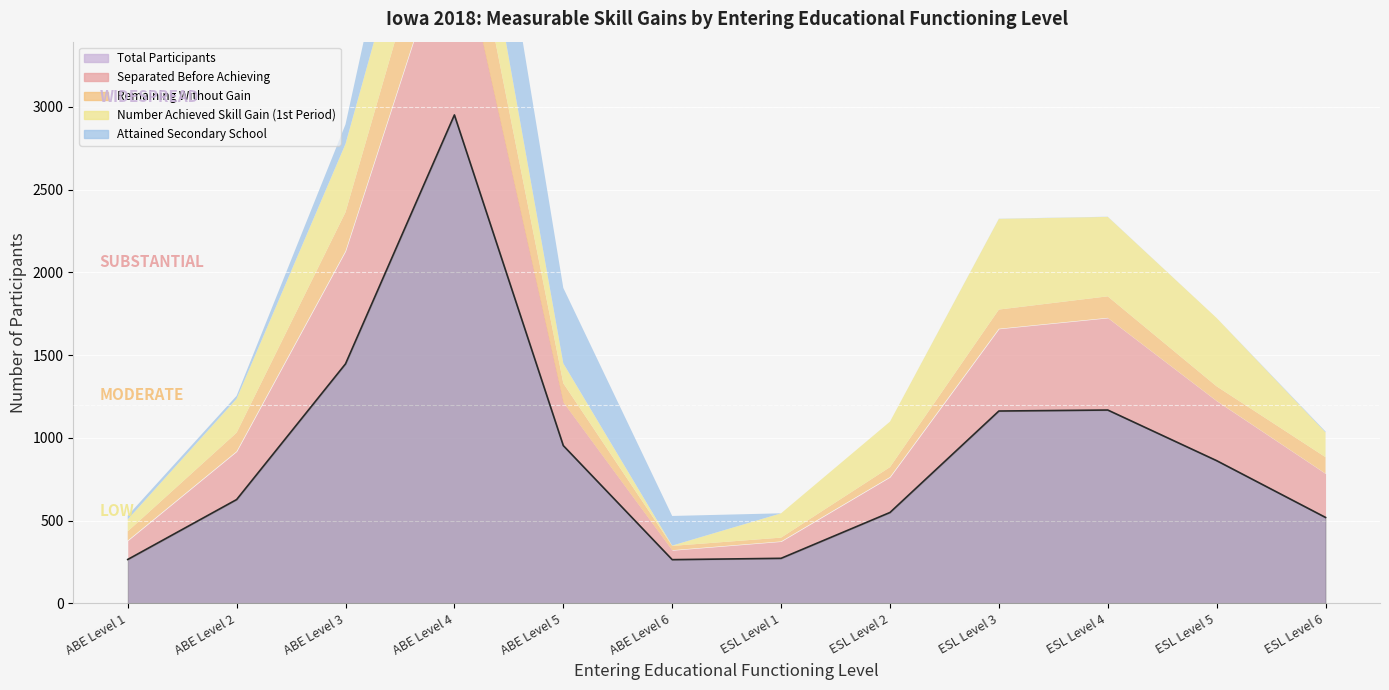

Reading right to left, list all the values displayed in this chart.

Total Participants: ESL Level 6=519	ESL Level 5=862	ESL Level 4=1168	ESL Level 3=1162	ESL Level 2=549	ESL Level 1=272	ABE Level 6=264	ABE Level 5=953	ABE Level 4=2951	ABE Level 3=1447	ABE Level 2=627	ABE Level 1=265
Separated Before Achieving: ESL Level 6=265	ESL Level 5=361	ESL Level 4=557	ESL Level 3=497	ESL Level 2=214	ESL Level 1=102	ABE Level 6=57	ABE Level 5=262	ABE Level 4=1206	ABE Level 3=681	ABE Level 2=291	ABE Level 1=114
Remaining Without Gain: ESL Level 6=99	ESL Level 5=88	ESL Level 4=130	ESL Level 3=116	ESL Level 2=60	ESL Level 1=23	ABE Level 6=26	ABE Level 5=115	ABE Level 4=482	ABE Level 3=235	ABE Level 2=113	ABE Level 1=56
Number Achieved Skill Gain (1st Period): ESL Level 6=150	ESL Level 5=413	ESL Level 4=480	ESL Level 3=548	ESL Level 2=275	ESL Level 1=147	ABE Level 6=2	ABE Level 5=120	ABE Level 4=499	ABE Level 3=413	ABE Level 2=205	ABE Level 1=72
Attained Secondary School: ESL Level 6=5	ESL Level 5=0	ESL Level 4=1	ESL Level 3=1	ESL Level 2=0	ESL Level 1=0	ABE Level 6=179	ABE Level 5=456	ABE Level 4=764	ABE Level 3=118	ABE Level 2=18	ABE Level 1=23